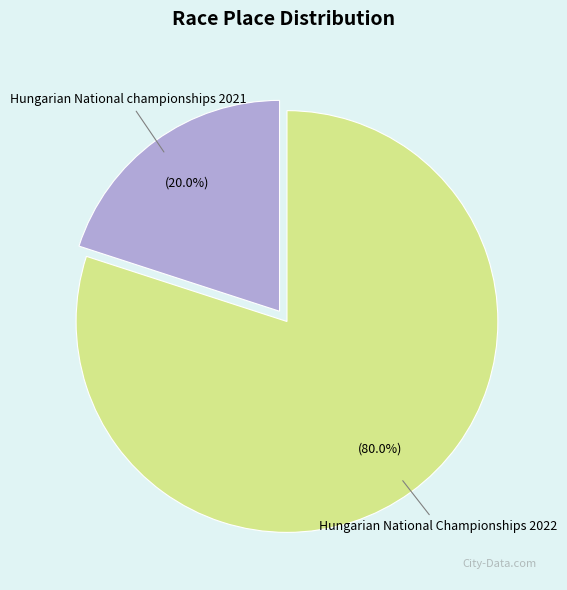

How many segments does this pie chart have?

2